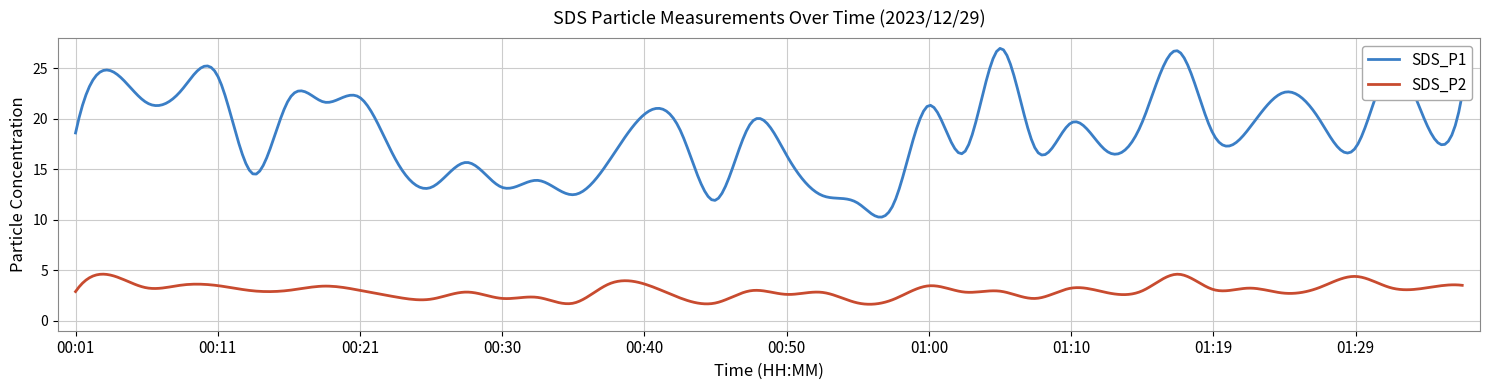

Which series has the widest spread of values?

SDS_P1